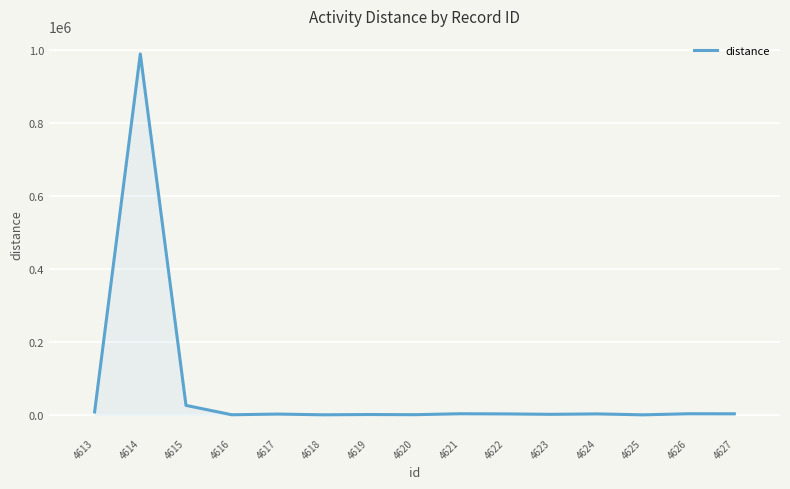

What is the approximate value at 4616?

412